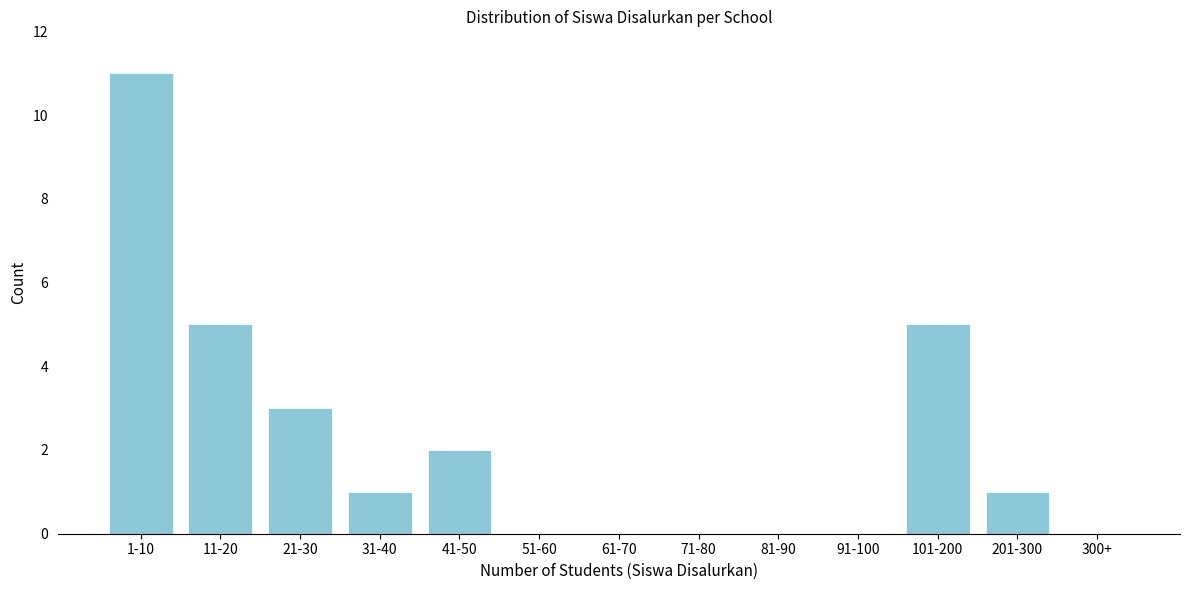

Reading left to right, extract all data points from this chart.

1-10=11	11-20=5	21-30=3	31-40=1	41-50=2	51-60=0	61-70=0	71-80=0	81-90=0	91-100=0	101-200=5	201-300=1	300+=0